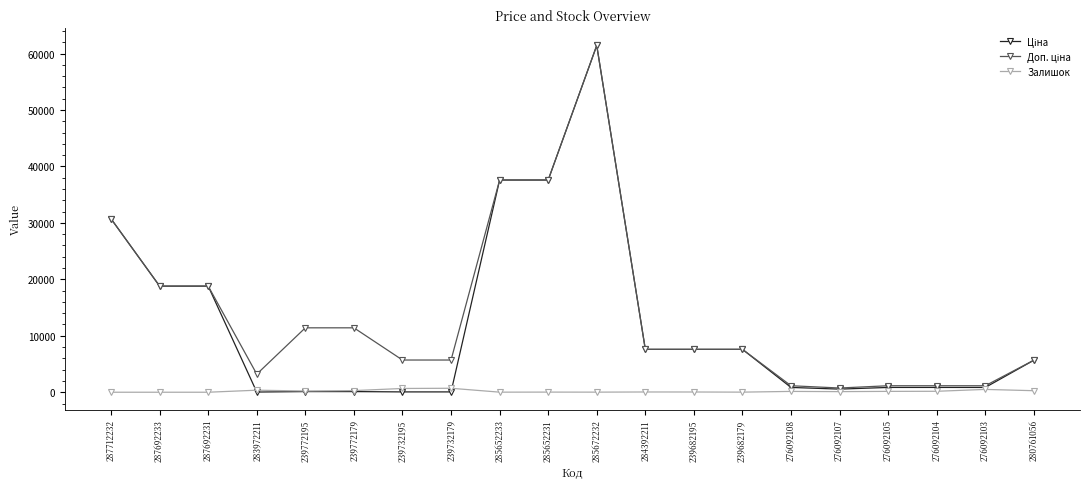

At which category is the sum across all series the highest?

285672232